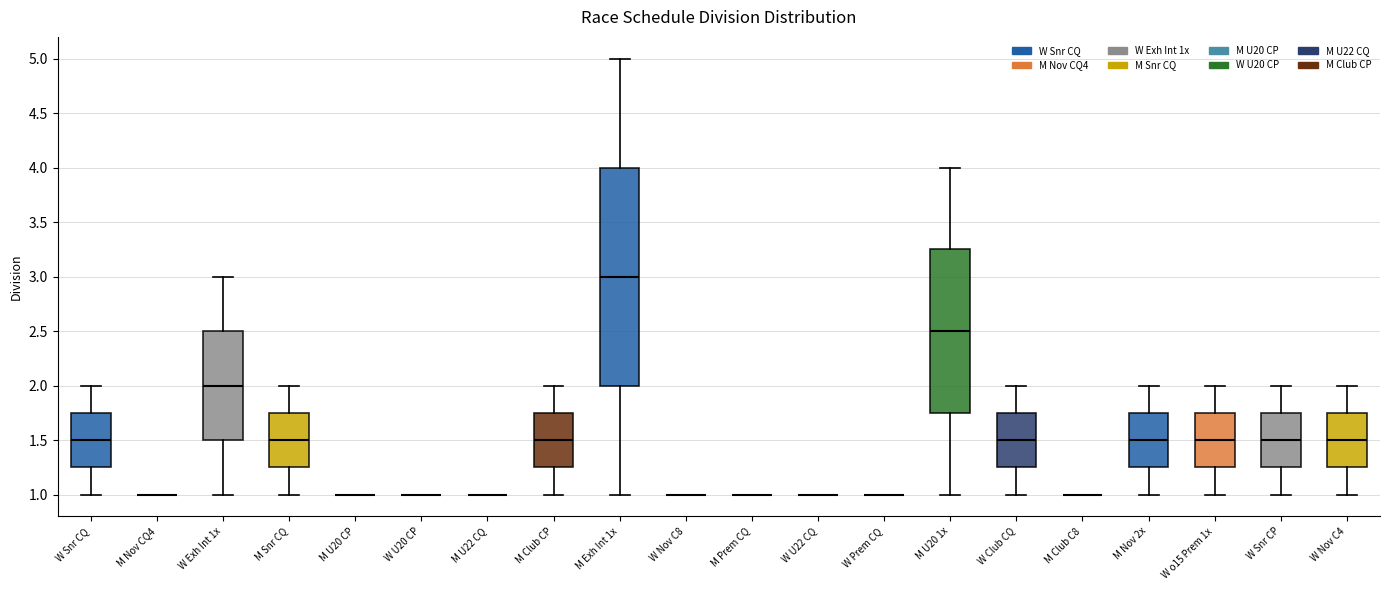

Reading left to right, read every box against the y-axis: the position of its median line, the range the box covers, and the ends of its whiskers. The values are not printed on the chart, so give them approximately, as read against the axis.

W Snr CQ: median 1.50, box 1.25 to 1.75, whiskers 1.00 to 2.00
M Nov CQ4: box collapsed to a line at 1.00, whiskers 1.00 to 1.00
W Exh Int 1x: median 2.00, box 1.50 to 2.50, whiskers 1.00 to 3.00
M Snr CQ: median 1.50, box 1.25 to 1.75, whiskers 1.00 to 2.00
M U20 CP: box collapsed to a line at 1.00, whiskers 1.00 to 1.00
W U20 CP: box collapsed to a line at 1.00, whiskers 1.00 to 1.00
M U22 CQ: box collapsed to a line at 1.00, whiskers 1.00 to 1.00
M Club CP: median 1.50, box 1.25 to 1.75, whiskers 1.00 to 2.00
M Exh Int 1x: median 3.00, box 2.00 to 4.00, whiskers 1.00 to 5.00
W Nov C8: box collapsed to a line at 1.00, whiskers 1.00 to 1.00
M Prem CQ: box collapsed to a line at 1.00, whiskers 1.00 to 1.00
W U22 CQ: box collapsed to a line at 1.00, whiskers 1.00 to 1.00
W Prem CQ: box collapsed to a line at 1.00, whiskers 1.00 to 1.00
M U20 1x: median 2.50, box 1.75 to 3.25, whiskers 1.00 to 4.00
W Club CQ: median 1.50, box 1.25 to 1.75, whiskers 1.00 to 2.00
M Club C8: box collapsed to a line at 1.00, whiskers 1.00 to 1.00
M Nov 2x: median 1.50, box 1.25 to 1.75, whiskers 1.00 to 2.00
W o15 Prem 1x: median 1.50, box 1.25 to 1.75, whiskers 1.00 to 2.00
W Snr CP: median 1.50, box 1.25 to 1.75, whiskers 1.00 to 2.00
W Nov C4: median 1.50, box 1.25 to 1.75, whiskers 1.00 to 2.00